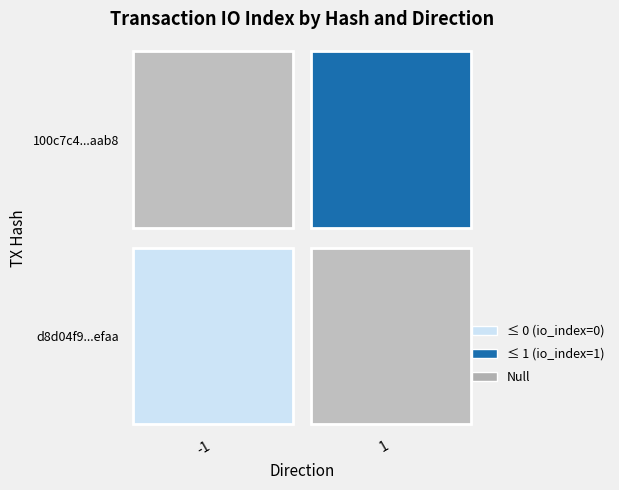

The value of 100c7c46f3b4de4e93815908a883638b712eaab at io_index is 0. True or false?

False